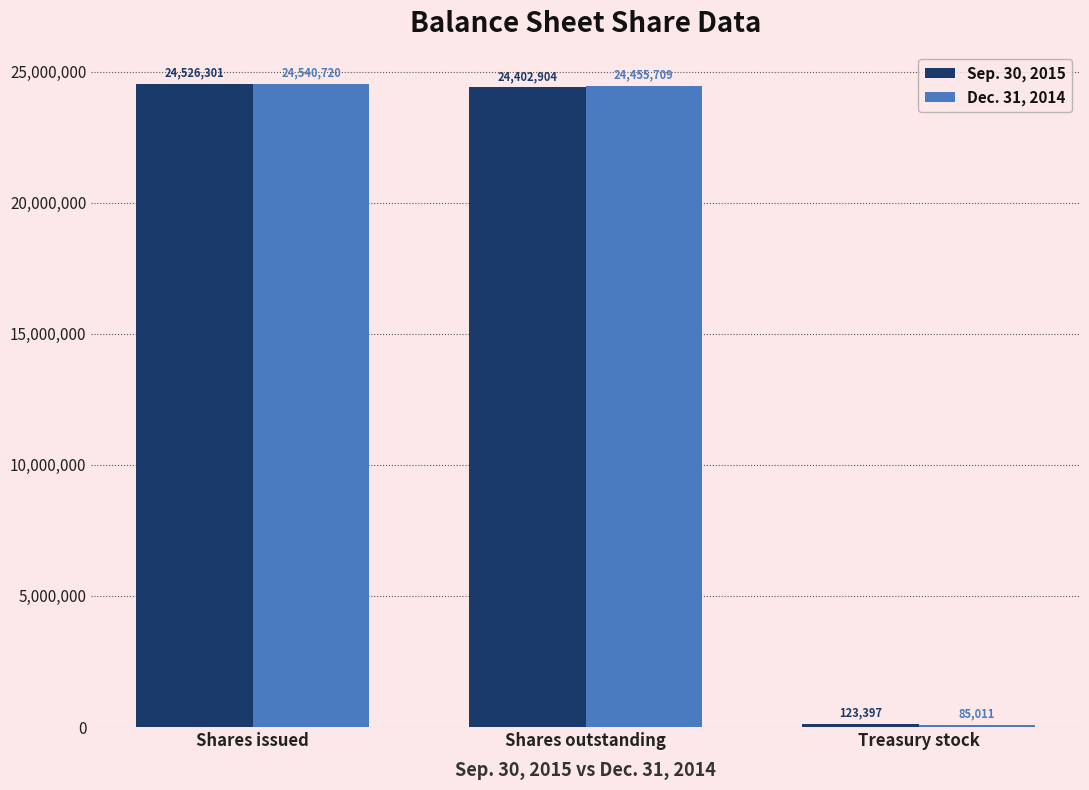

What is the label of the 2nd bar from the right?

Shares outstanding